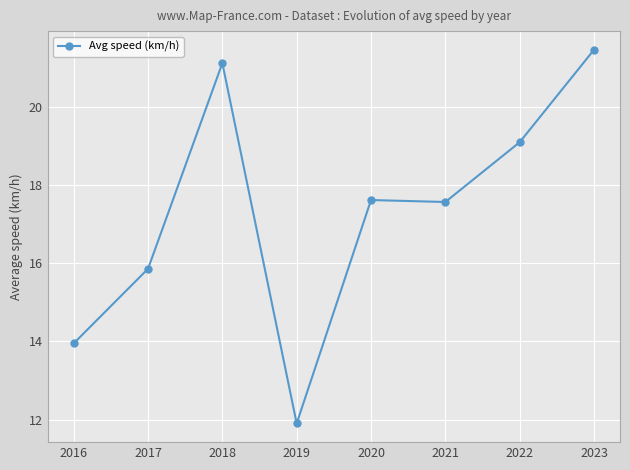

What is the smallest value displayed?

11.9